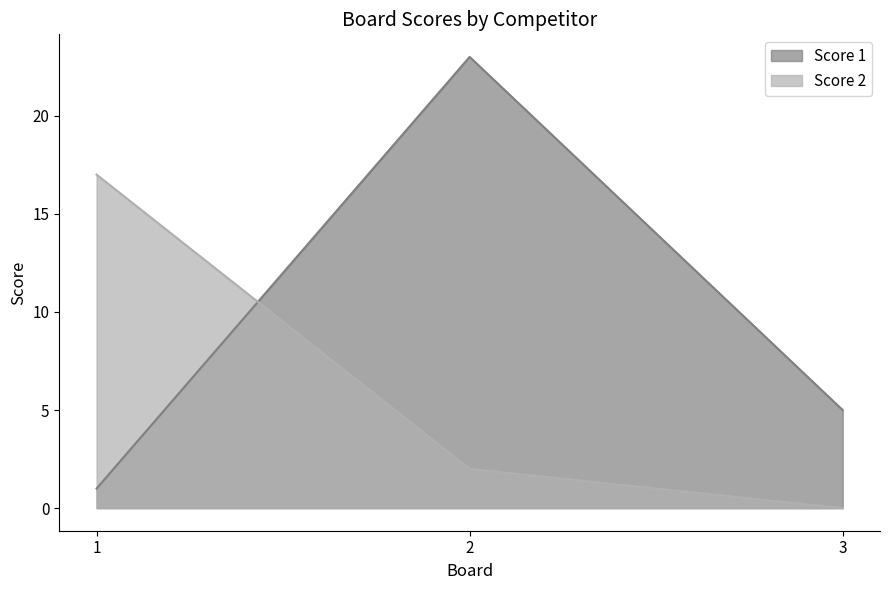

At which label does Score 1 first exceed 5?

2